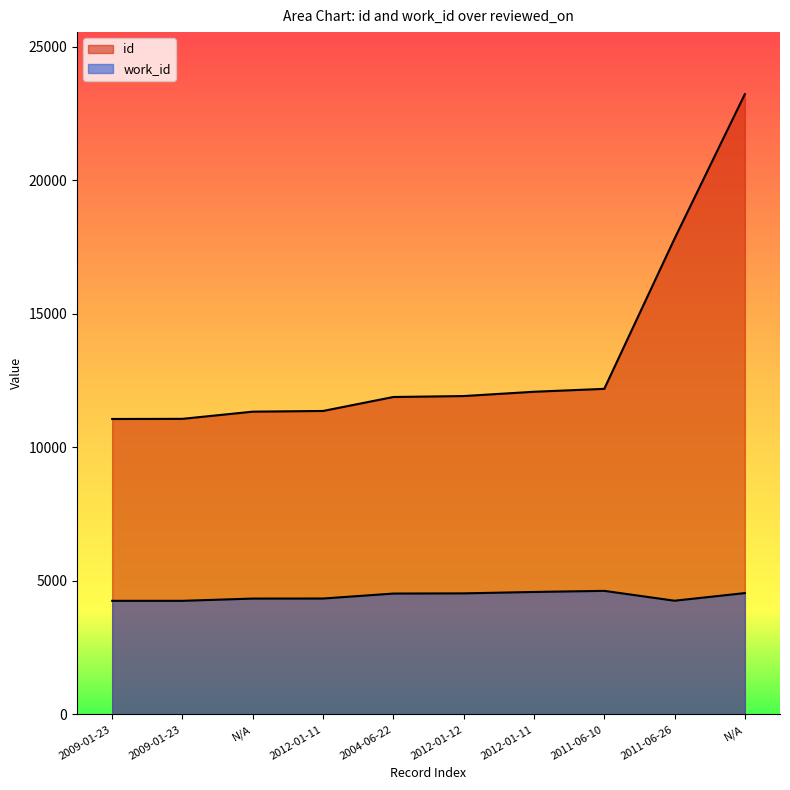

Does the chart have visible grid lines?

No